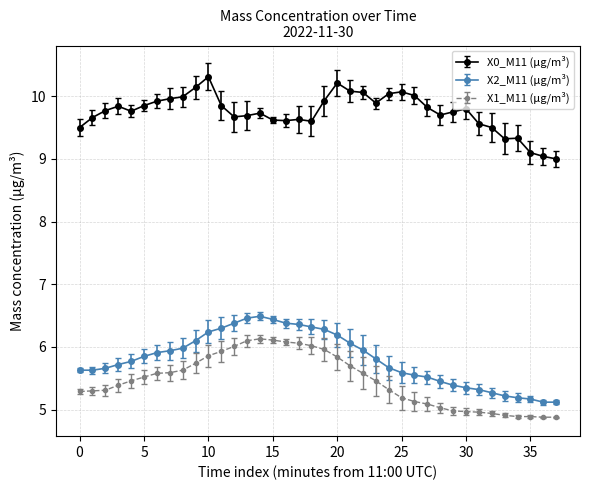

What is the average value of the X2_M11 (μg/m³) series?

5.8